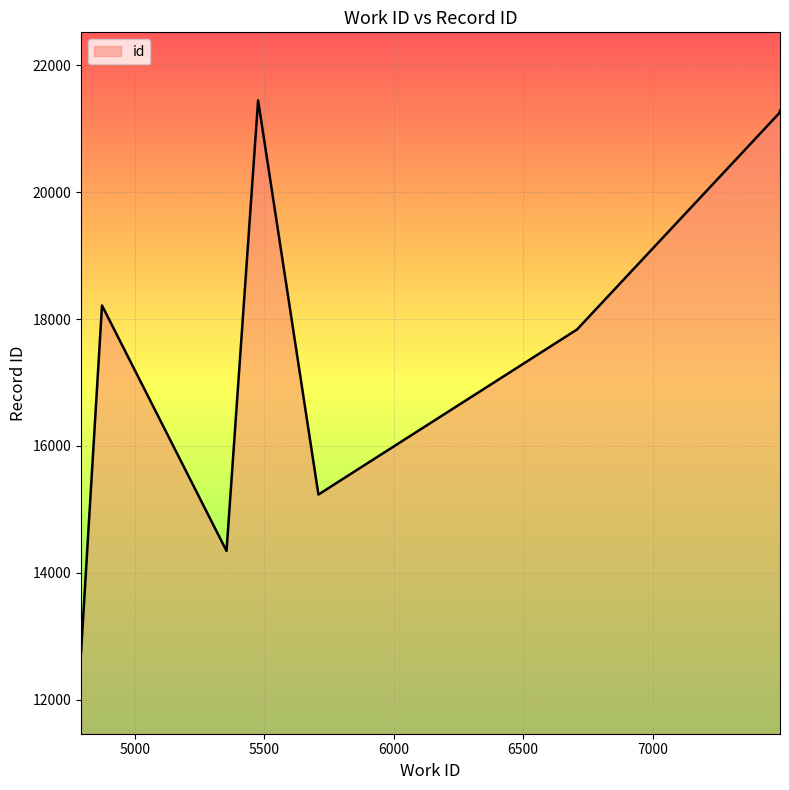

What is the average value?

17794